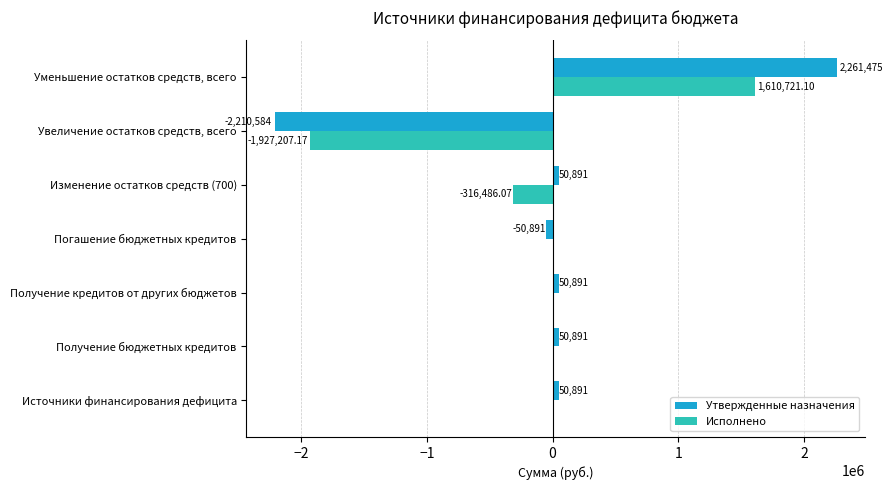

At which category is the sum across all series the highest?

Уменьшение остатков средств, всего